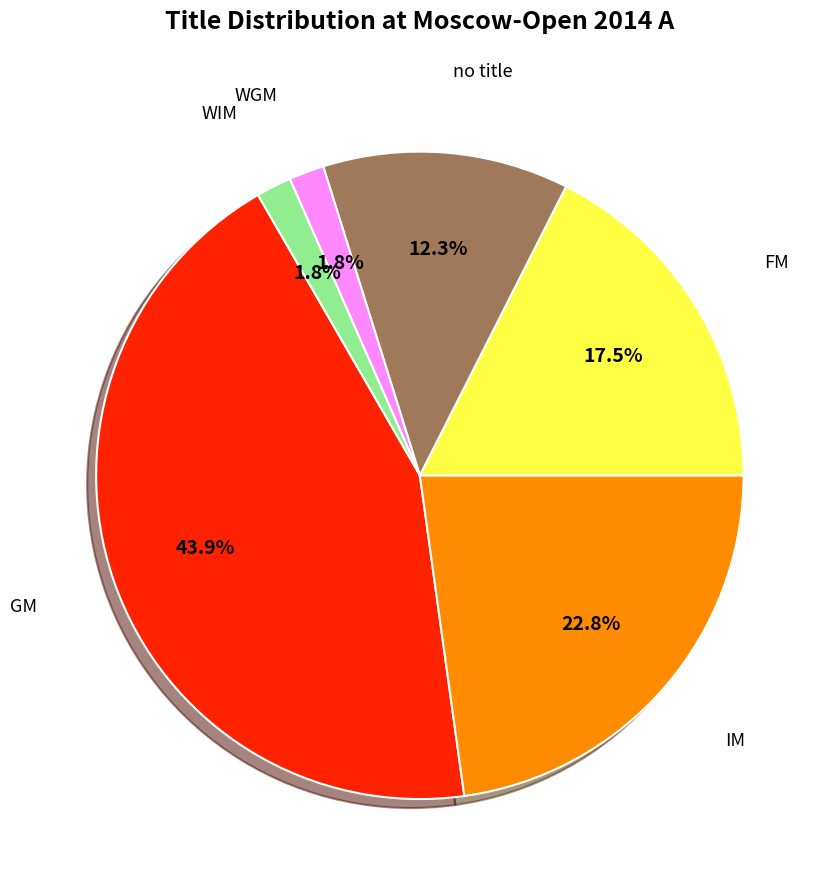

How many segments does this pie chart have?

6